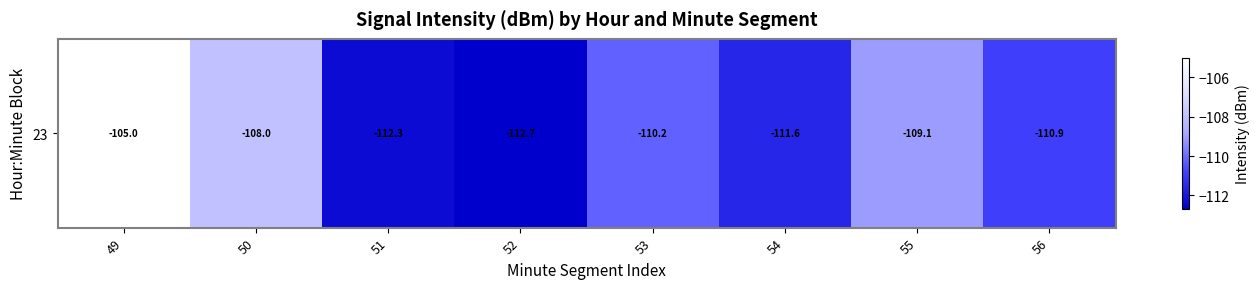

What is the smallest value displayed?

-112.7